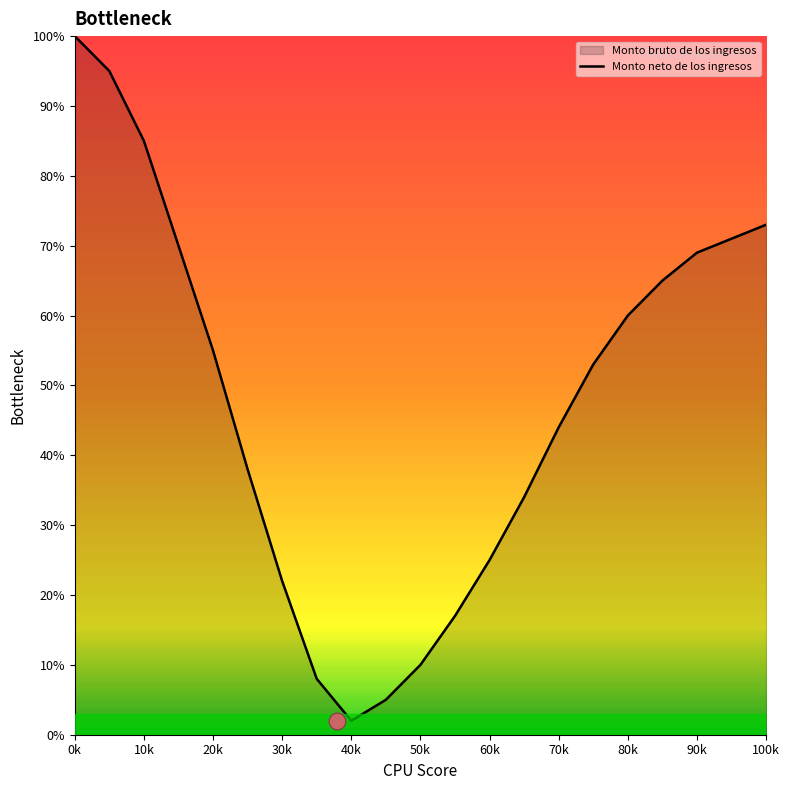

Which has a higher value, 60k or 100k?

100k